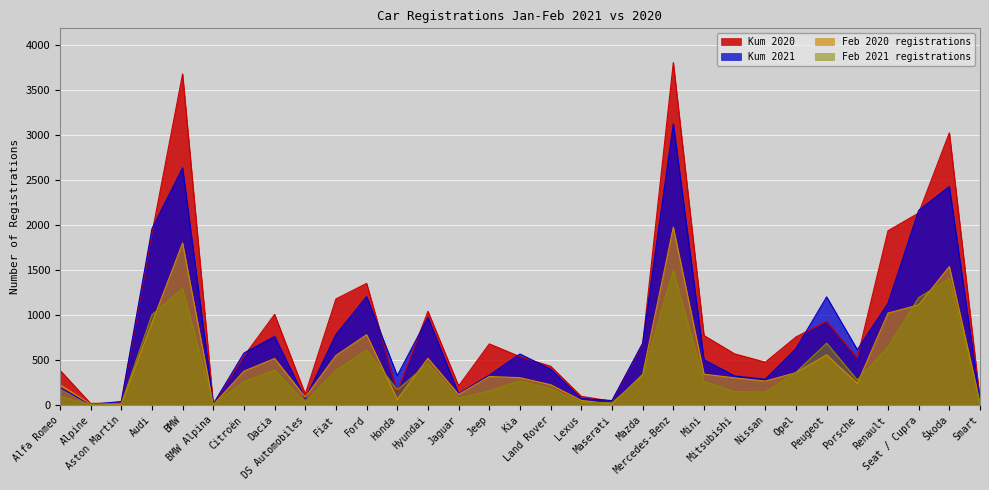

Which has a higher value, Opel or Hyundai?

Hyundai